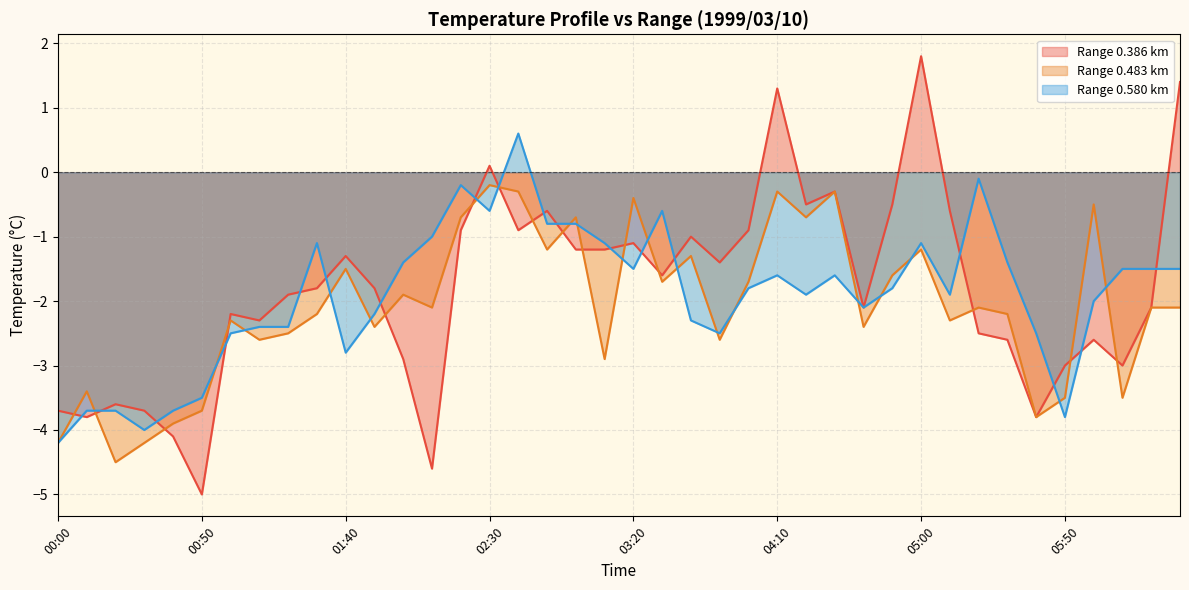

Rank the series at 34 from highest to lowest value.

Range 0.580, Range 0.386, Range 0.483